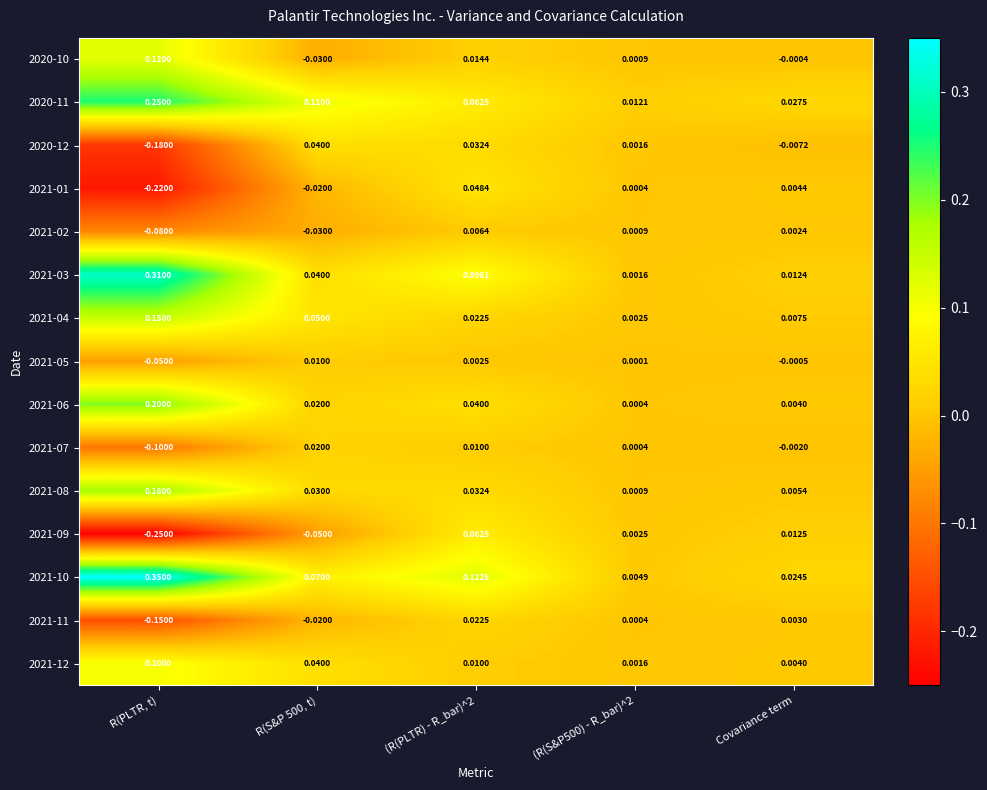

At R(PLTR, t), list the series in order from smallest to largest.

2021-09, 2021-01, 2020-12, 2021-11, 2021-07, 2021-02, 2021-05, 2021-12, 2020-10, 2021-04, 2021-08, 2021-06, 2020-11, 2021-03, 2021-10